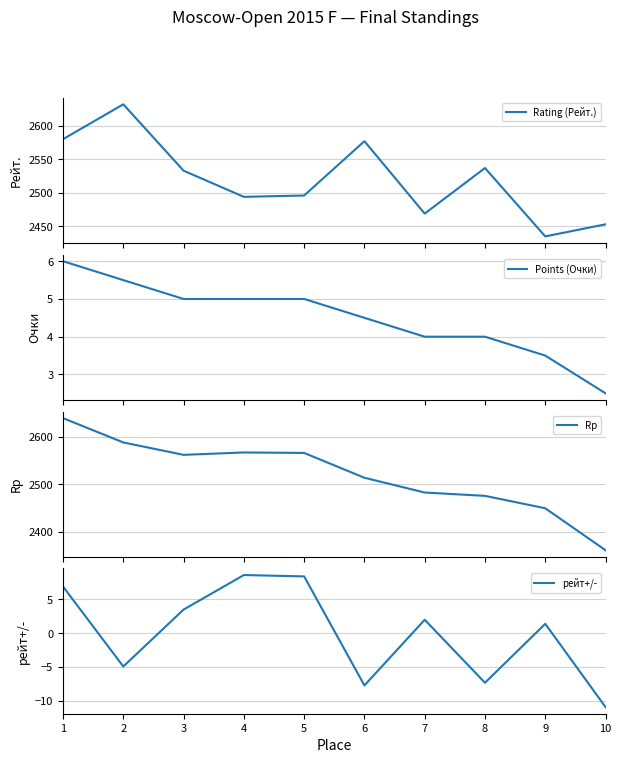

List the series in order of their peak value, lowest first.

Points (Очки), рейт+/-, Rating (Рейт.), Rp